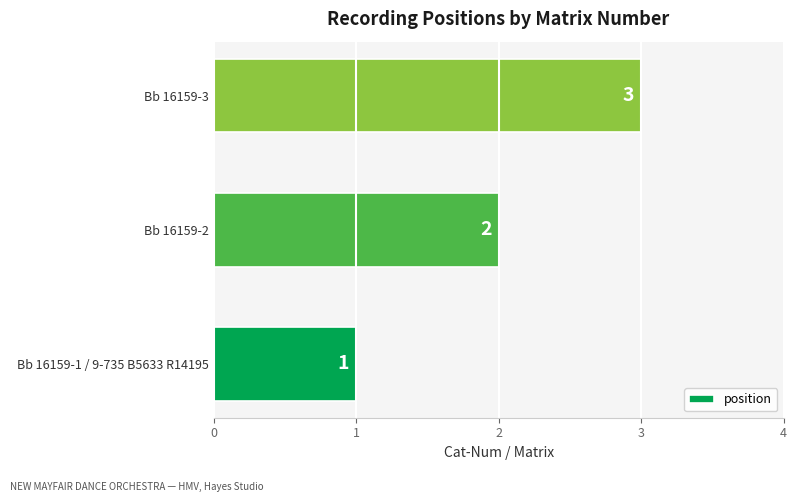

Between Bb 16159-1 / 9-735 B5633 R14195 and Bb 16159-2, which is larger?

Bb 16159-2